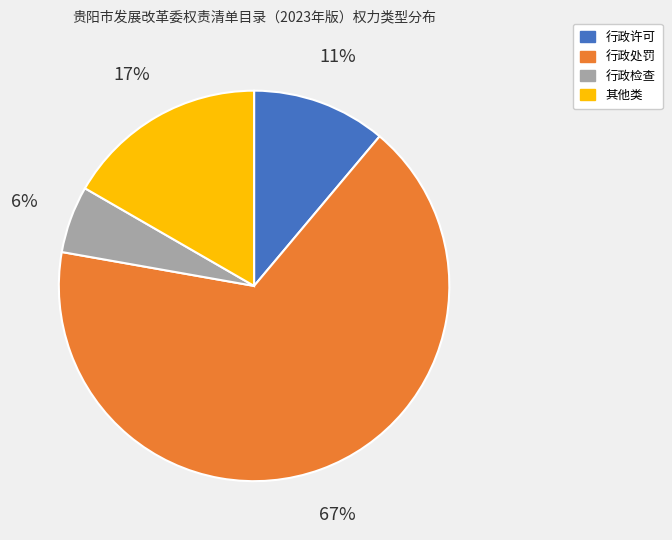

Combined, do 行政处罚 and 行政许可 account for over 50%?

Yes